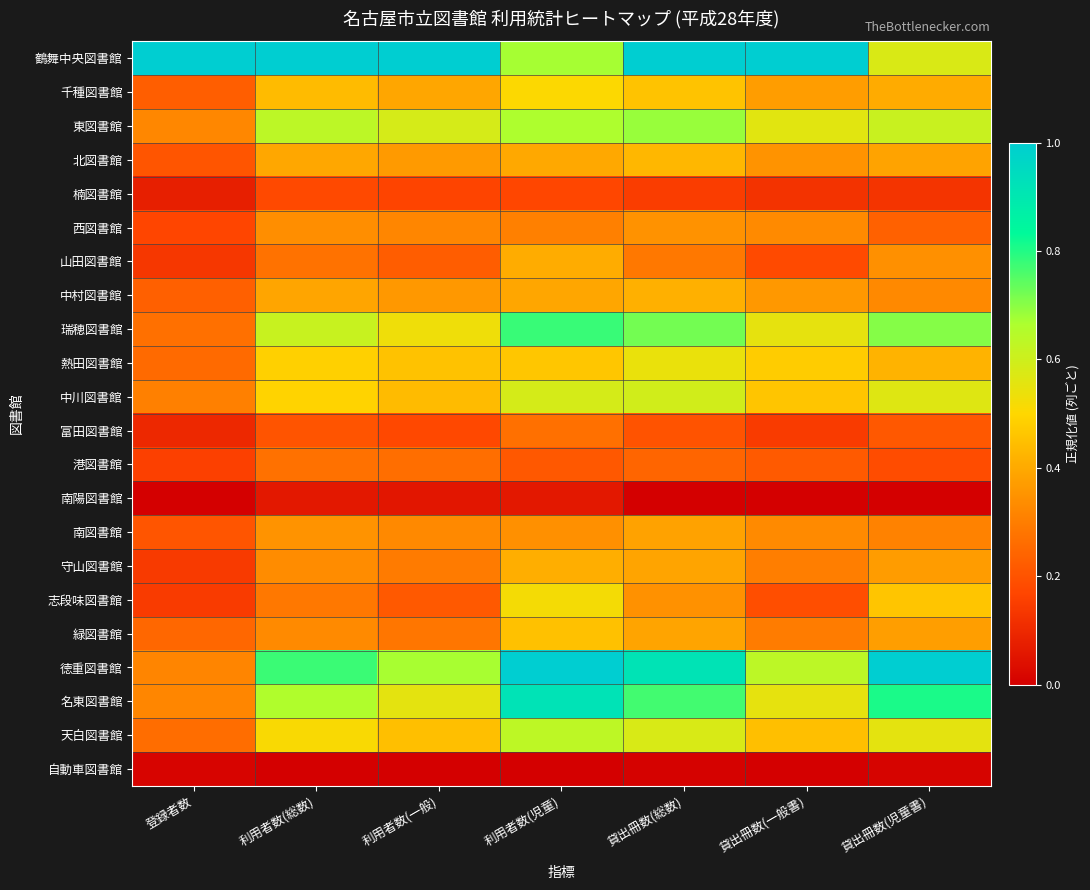

At which category is the sum across all series the highest?

利用者数(児童)